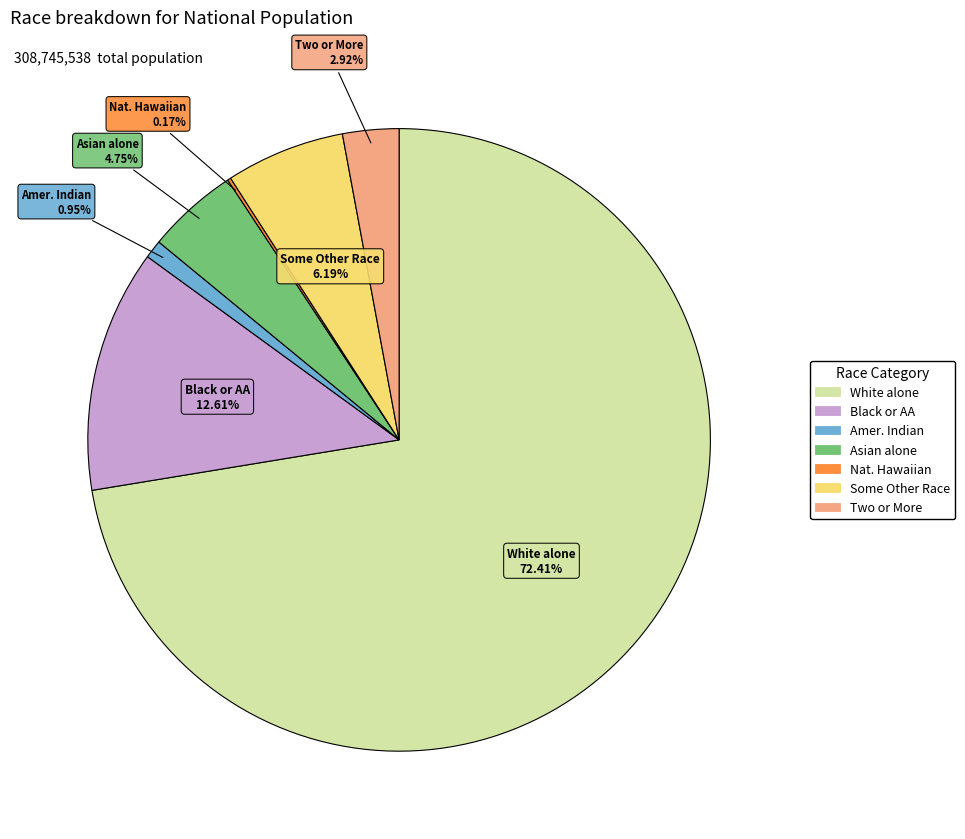

Is there a majority slice in this chart?

Yes